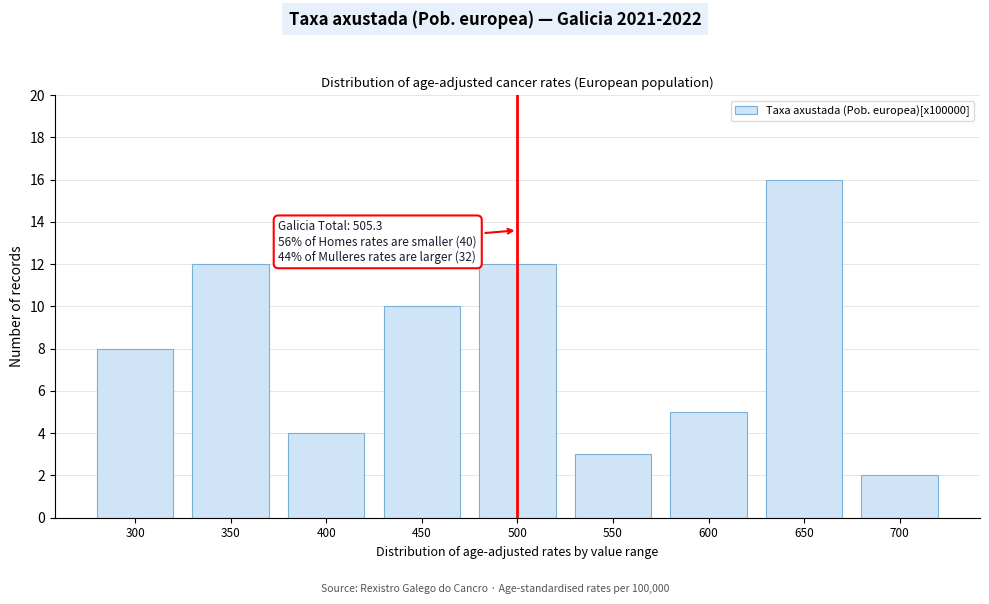

Reading left to right, list all the values displayed in this chart.

300=8	350=12	400=4	450=10	500=12	550=3	600=5	650=16	700=2